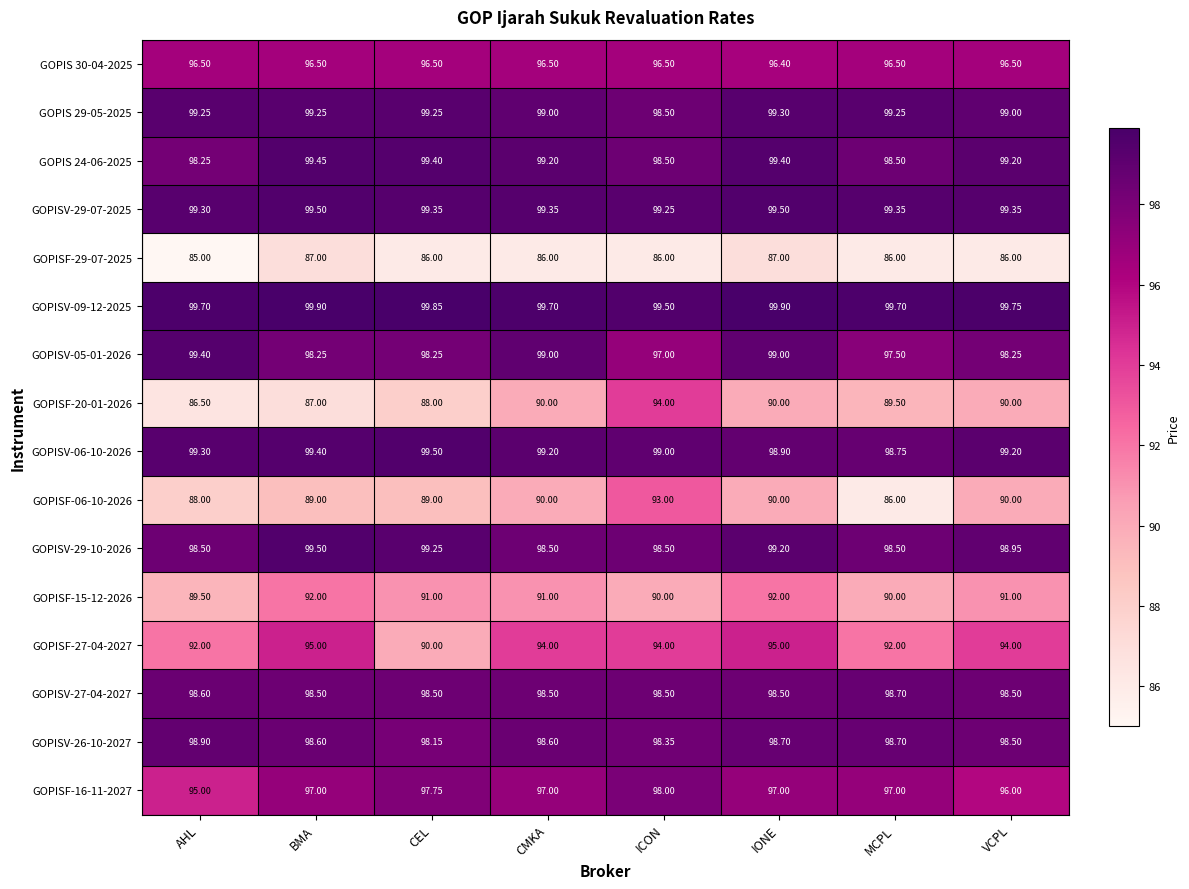

At which label is GOPIS 24-06-2025 closest to 98?

AHL